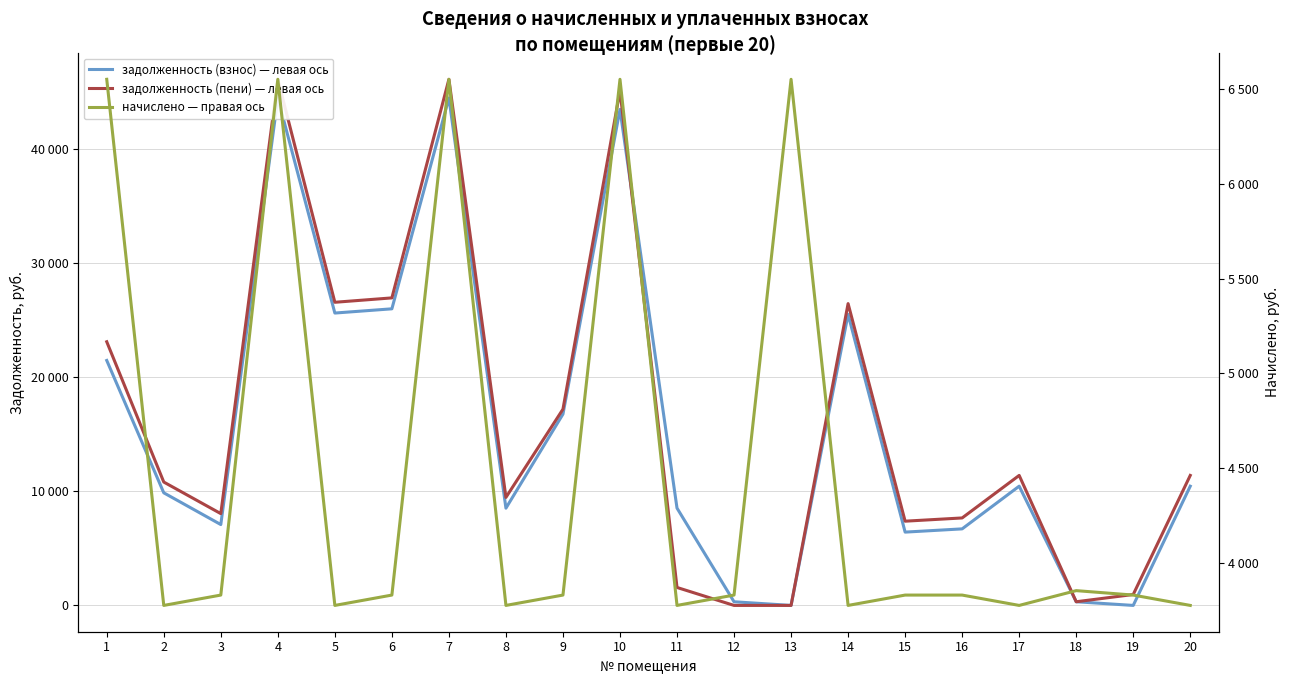

Reading left to right, extract all data points from this chart.

задолженность (взнос) — левая ось: 1=21467.9	2=9868.1	3=7085.9	4=44467.9	5=25622.0	6=25992.6	7=44467.9	8=8522.6	9=16764.4	10=43467.9	11=8527.6	12=319.1	13=0.0	14=25504.9	15=6424.2	16=6708.1	17=10448.6	18=321.1	19=0.0	20=10448.6
задолженность (пени) — левая ось: 1=23105.9	2=10811.9	3=8043.3	4=46105.9	5=26565.8	6=26950.1	7=46105.9	8=9466.4	9=17197.9	10=45105.9	11=1573.0	12=0.0	13=0.0	14=26448.7	15=7381.6	16=7665.5	17=11392.4	18=321.1	19=957.2	20=11392.4
начислено — правая ось: 1=6552.0	2=3775.2	3=3829.8	4=6552.0	5=3775.2	6=3829.8	7=6552.0	8=3775.2	9=3829.8	10=6552.0	11=3775.2	12=3829.8	13=6552.0	14=3775.2	15=3829.8	16=3829.8	17=3775.2	18=3853.2	19=3829.8	20=3775.2